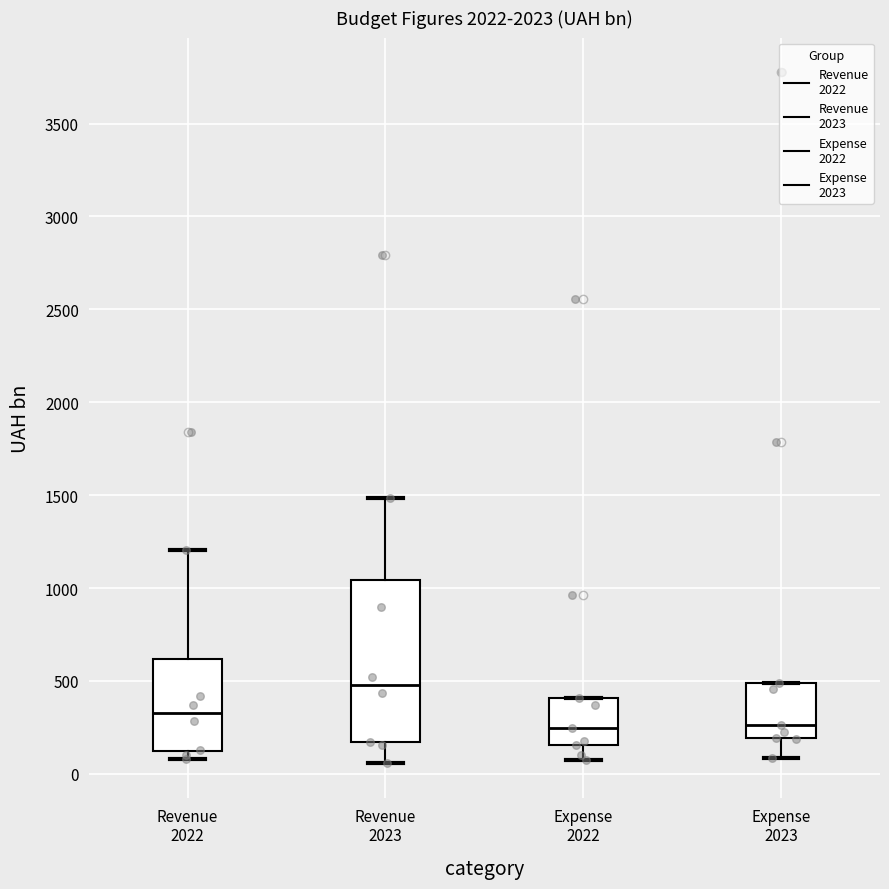

Which box's median line is the highest?

Revenue 2023